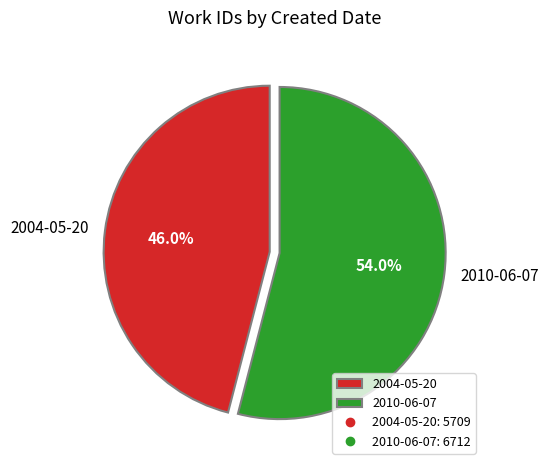

To the nearest percent, what percentage of the pie is 2004-05-20?

46%